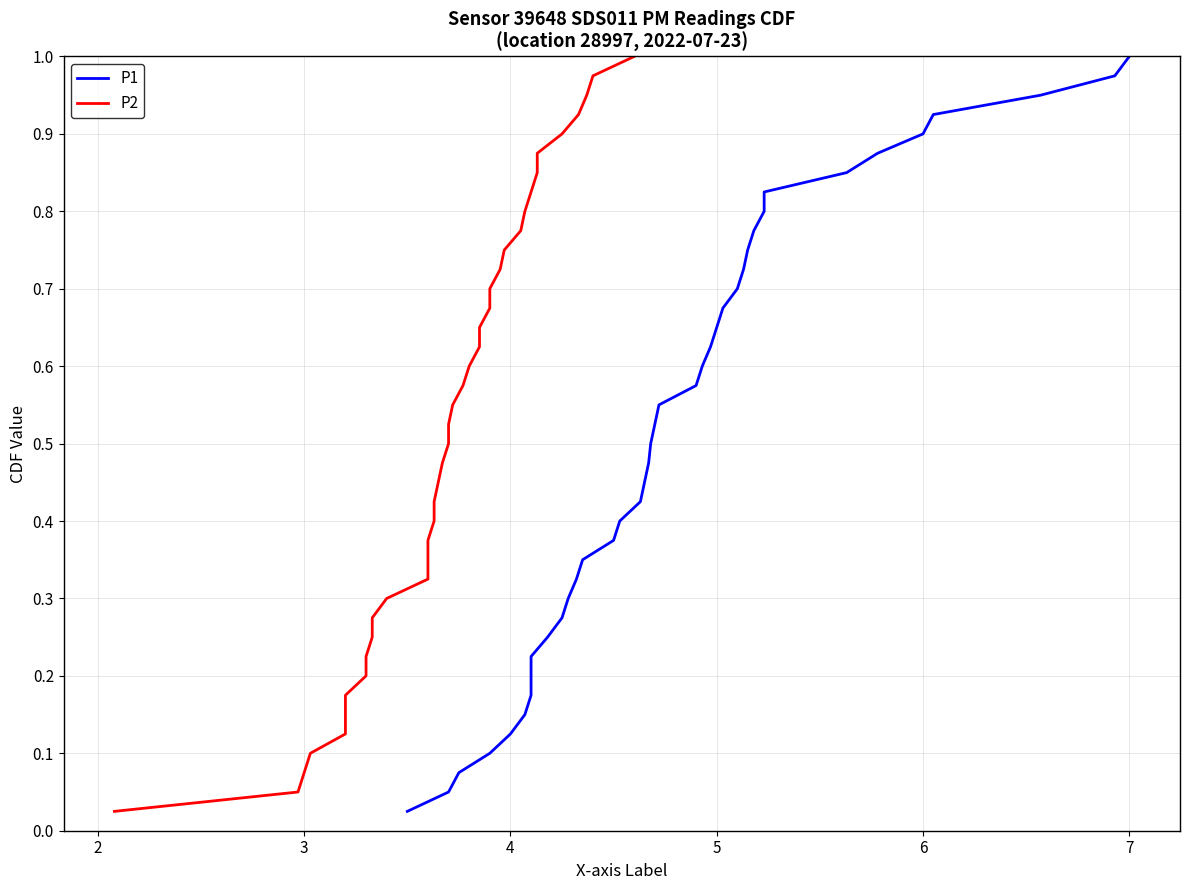

Is this an area chart (filled region under the line)?

No